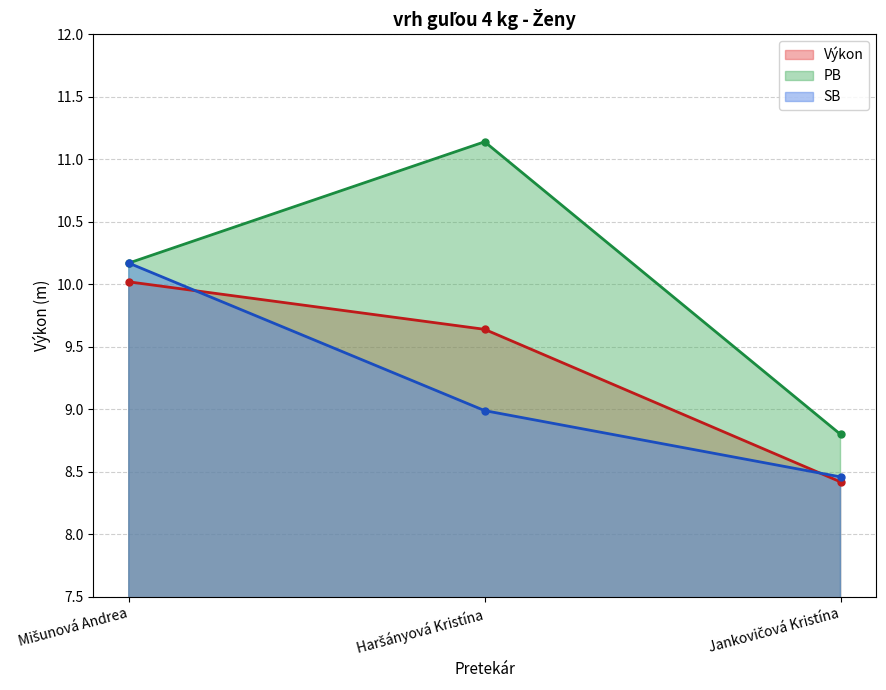

What is the difference between the PB values at Mišunová Andrea and Haršányová Kristína?

1.0